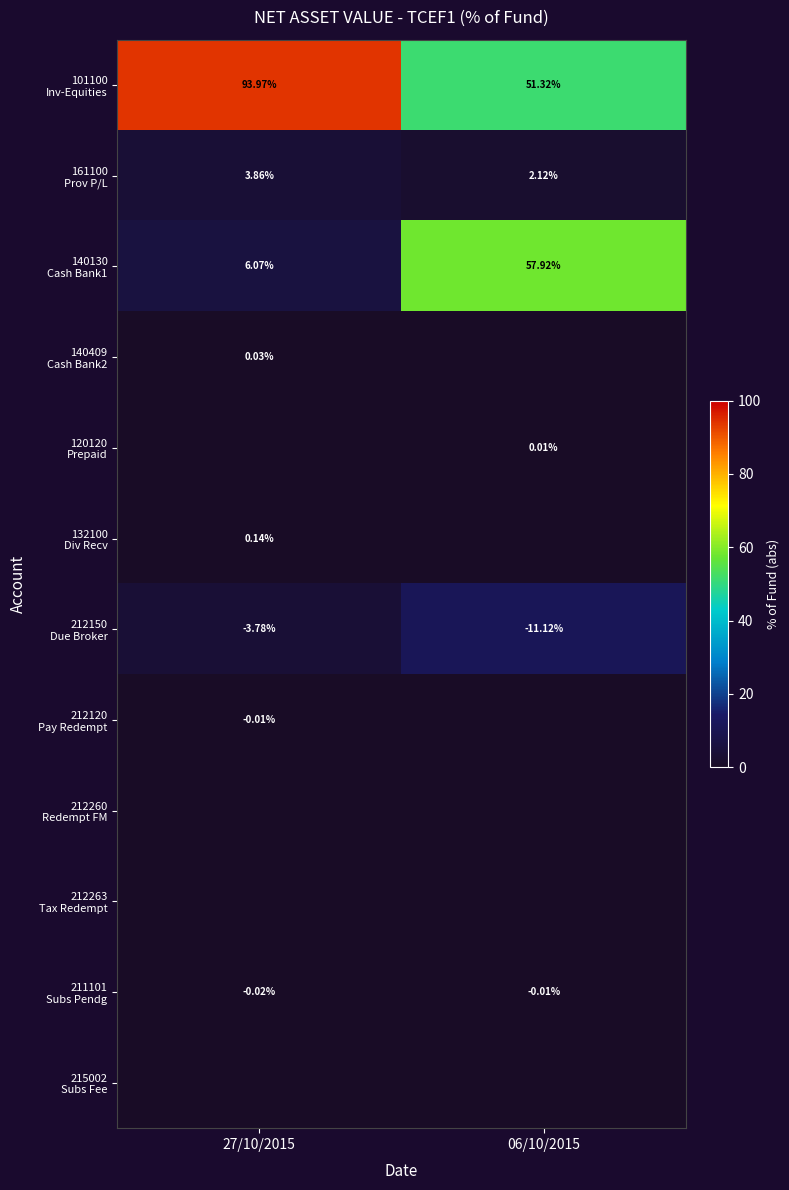

How many data points in 101100 Inv-Equities are less than 93?

1